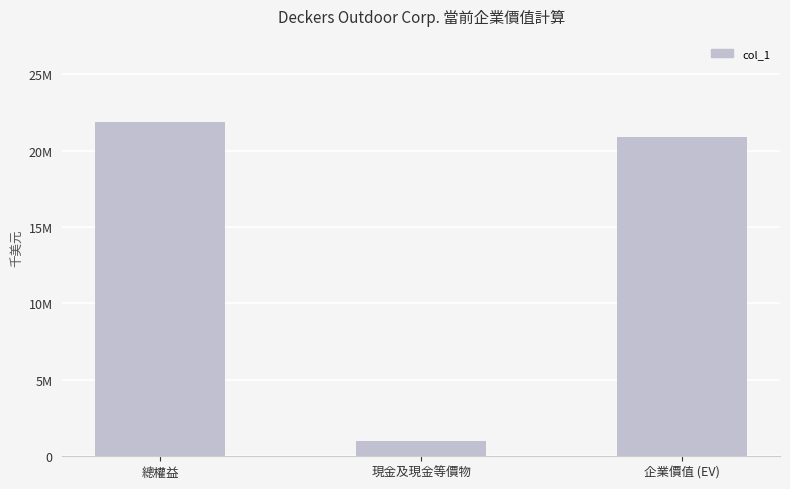

What is the change in value from 總權益 to 現金及現金等價物?

-20872384